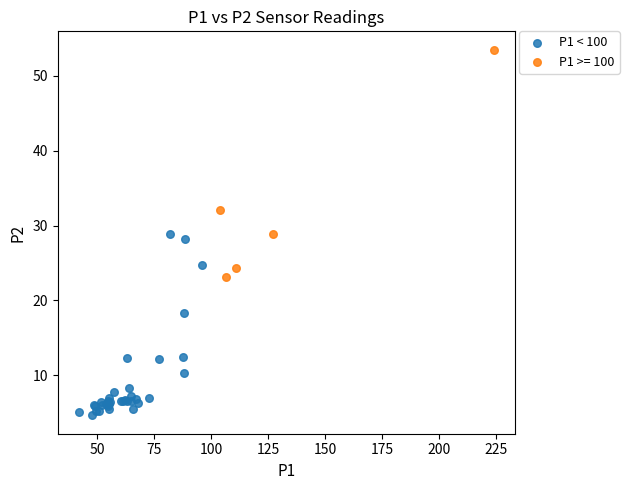

Which series reaches the maximum Y coordinate?

P1 >= 100